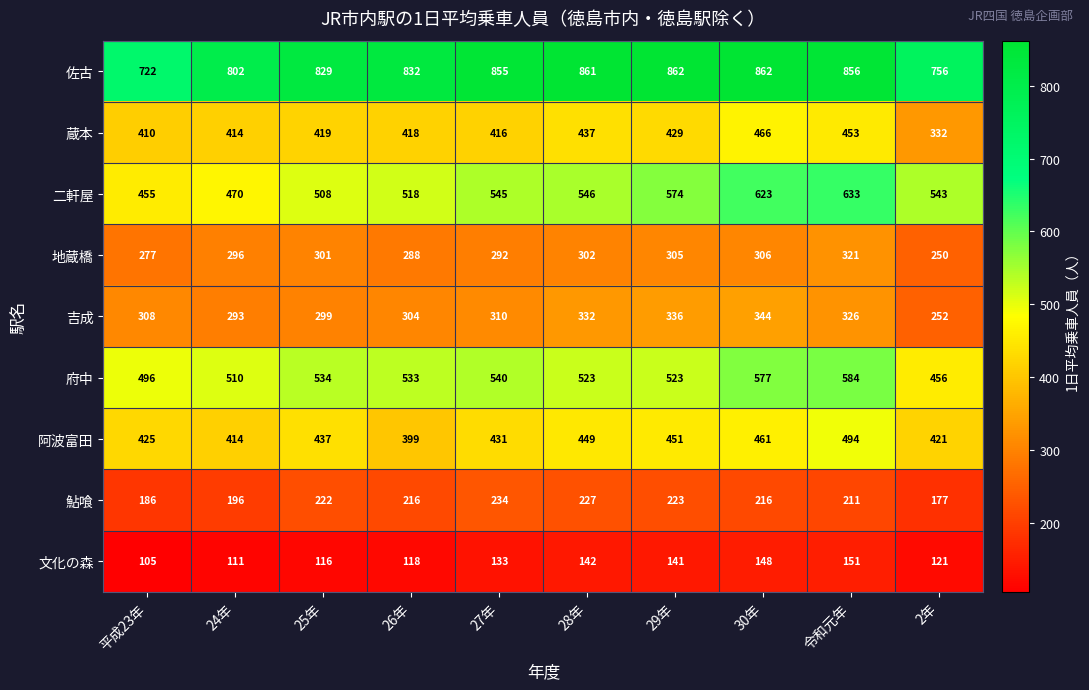

What is the difference between the 鮎喰 values at 26年 and 24年?

20